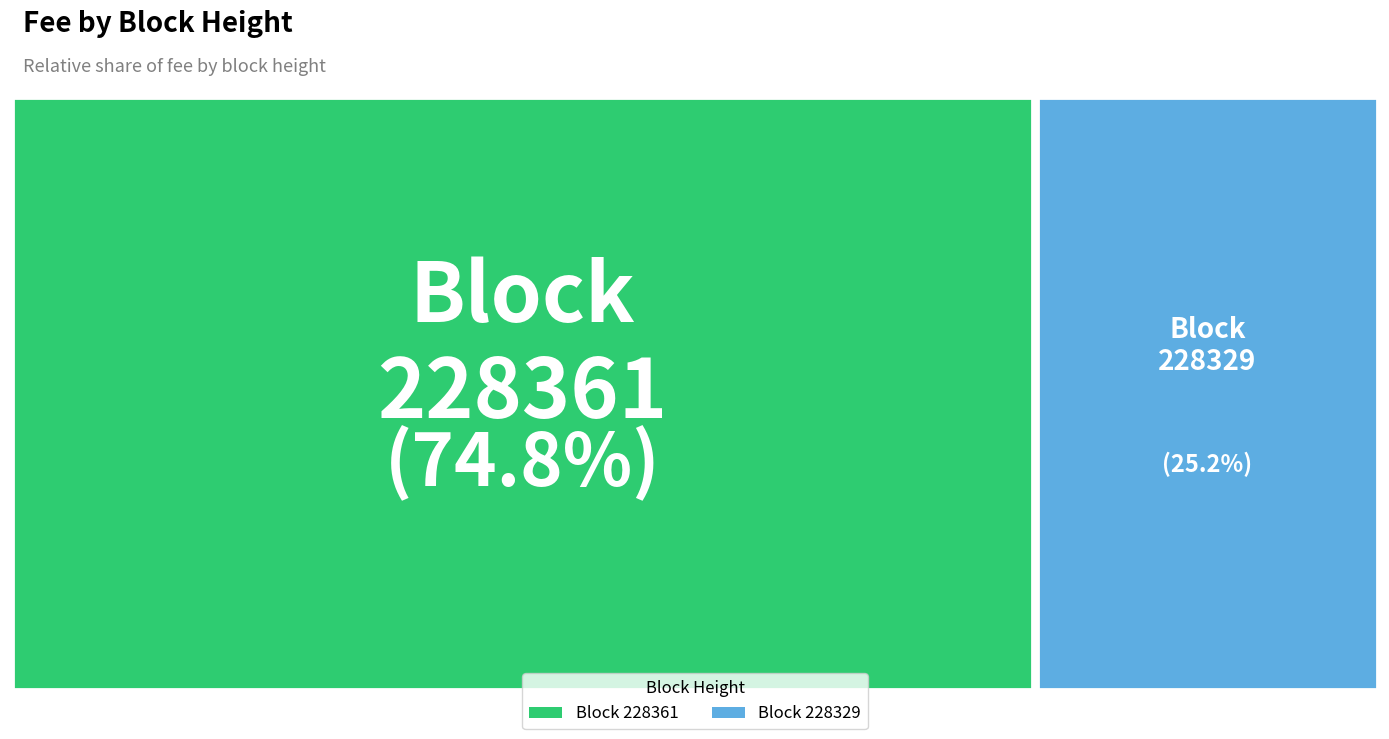

Is it true that 228361 is 66% of the pie?

False